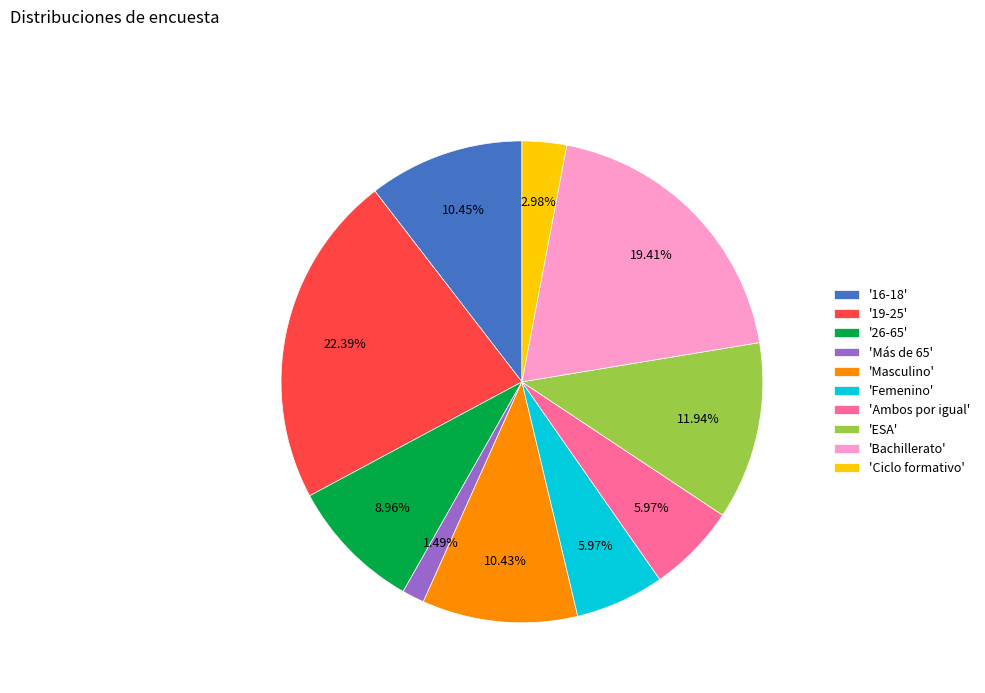

To the nearest percent, what is the difference between the largest and smallest slice percentages?

21%